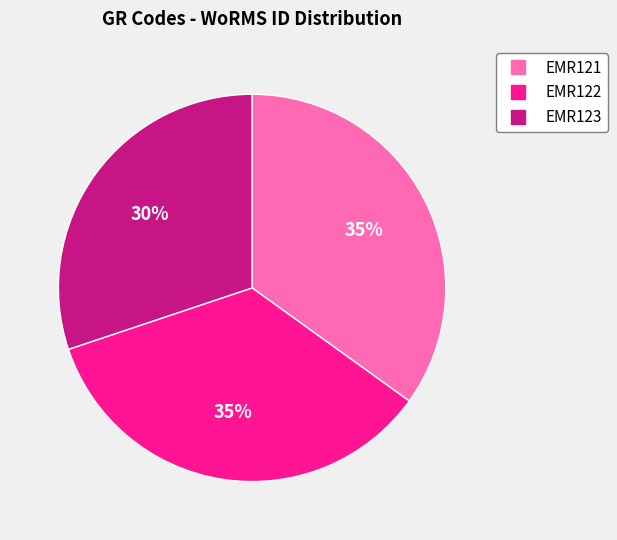

How many segments does this pie chart have?

3